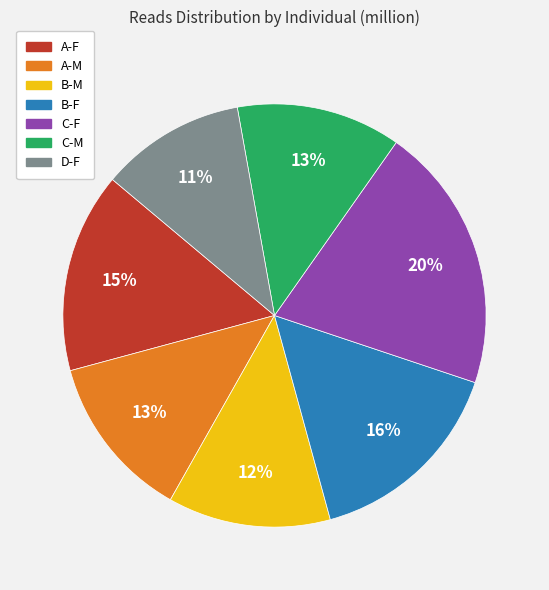

Which slice is the smallest?

D-F